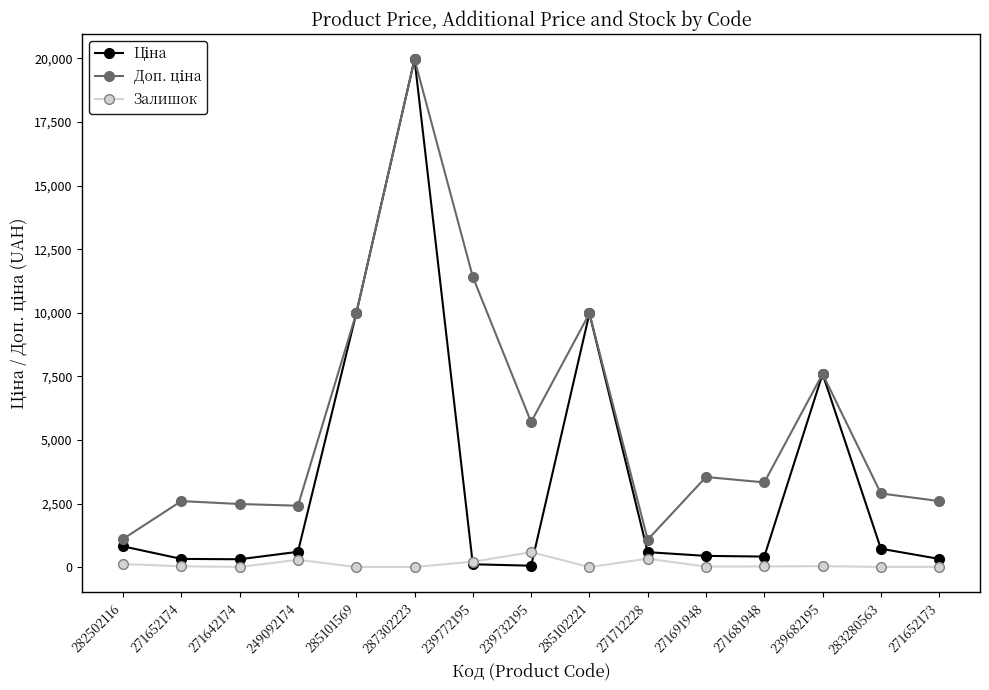

At which category is the sum across all series the highest?

287302223